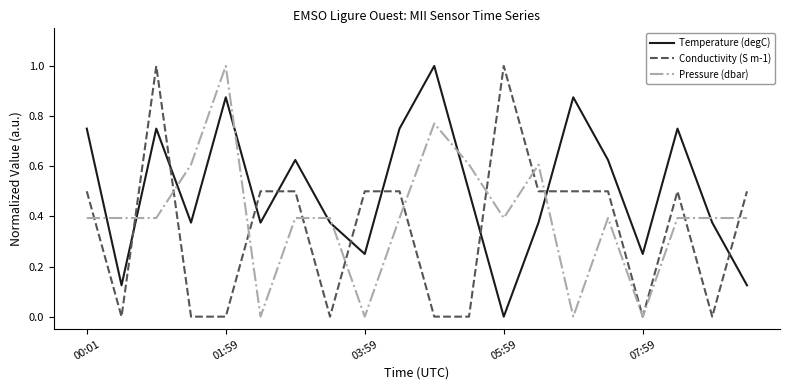

Which series has the largest total across all categories?

Temperature (degC)